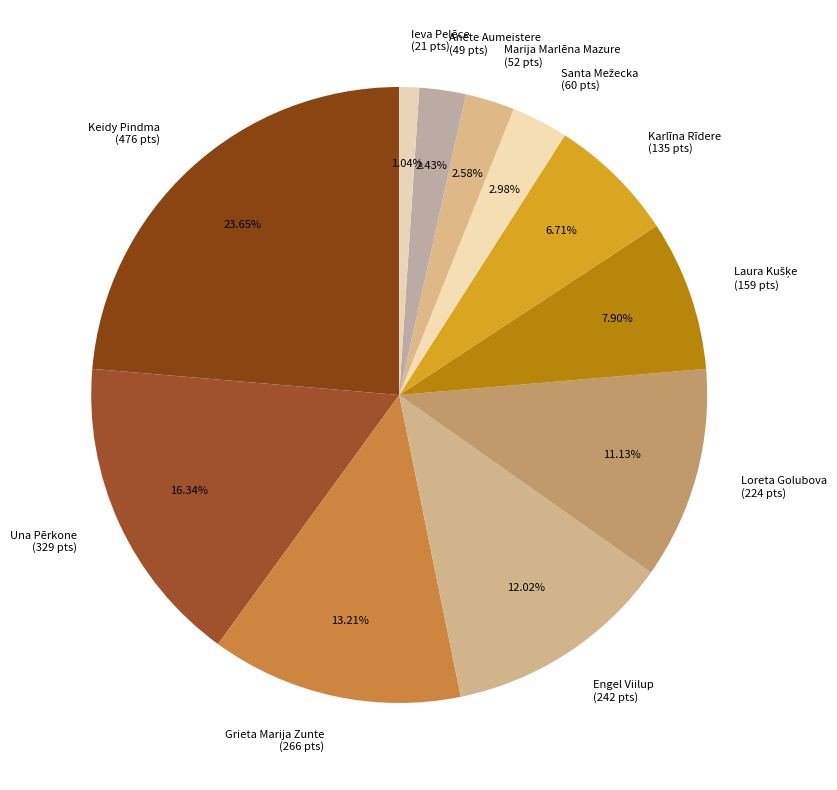

How much of the chart is everything except Karlīna Rīdere?

93.3%